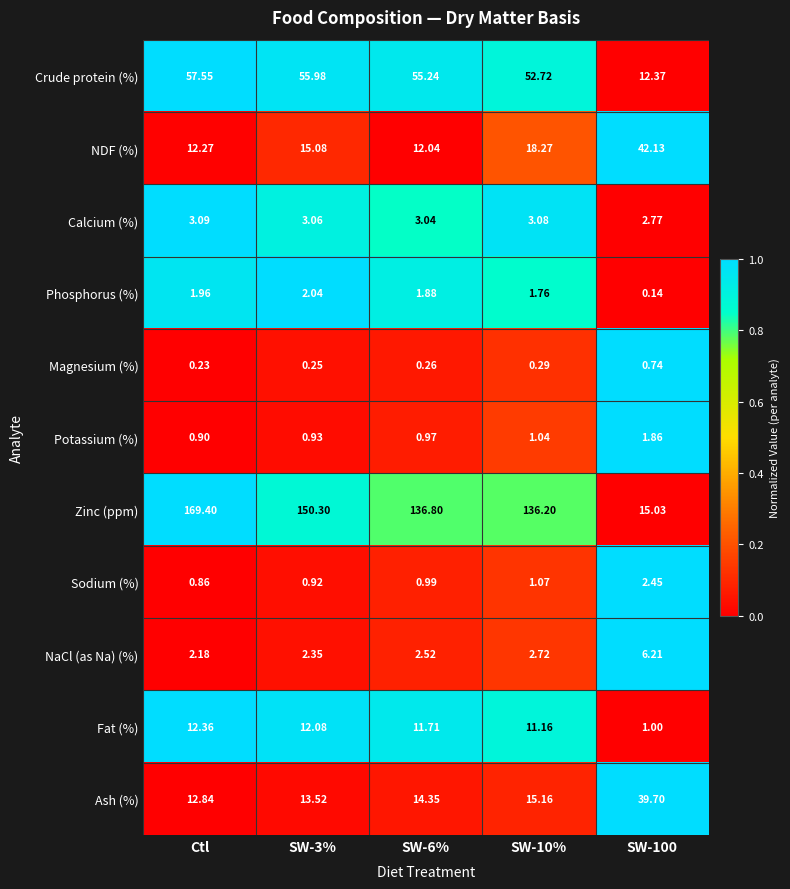

Which series has the largest range (max minus min)?

Zinc (ppm)